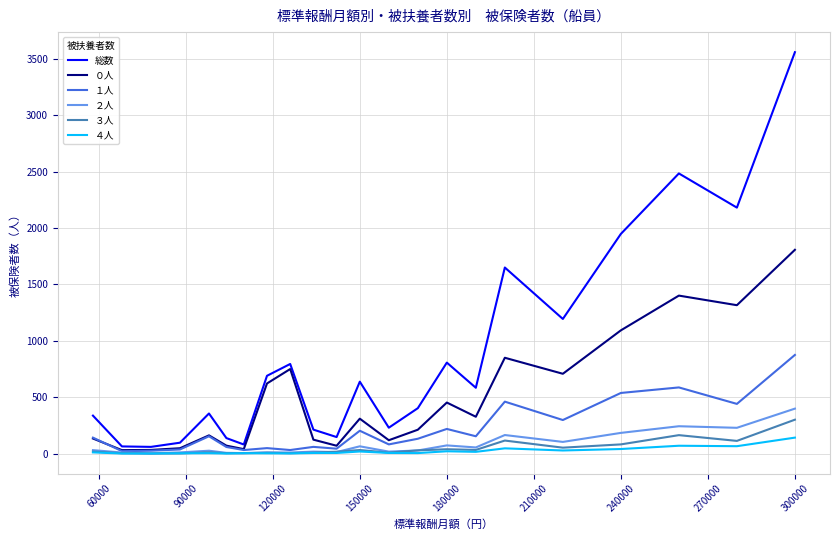

What is the greatest value displayed?

3558